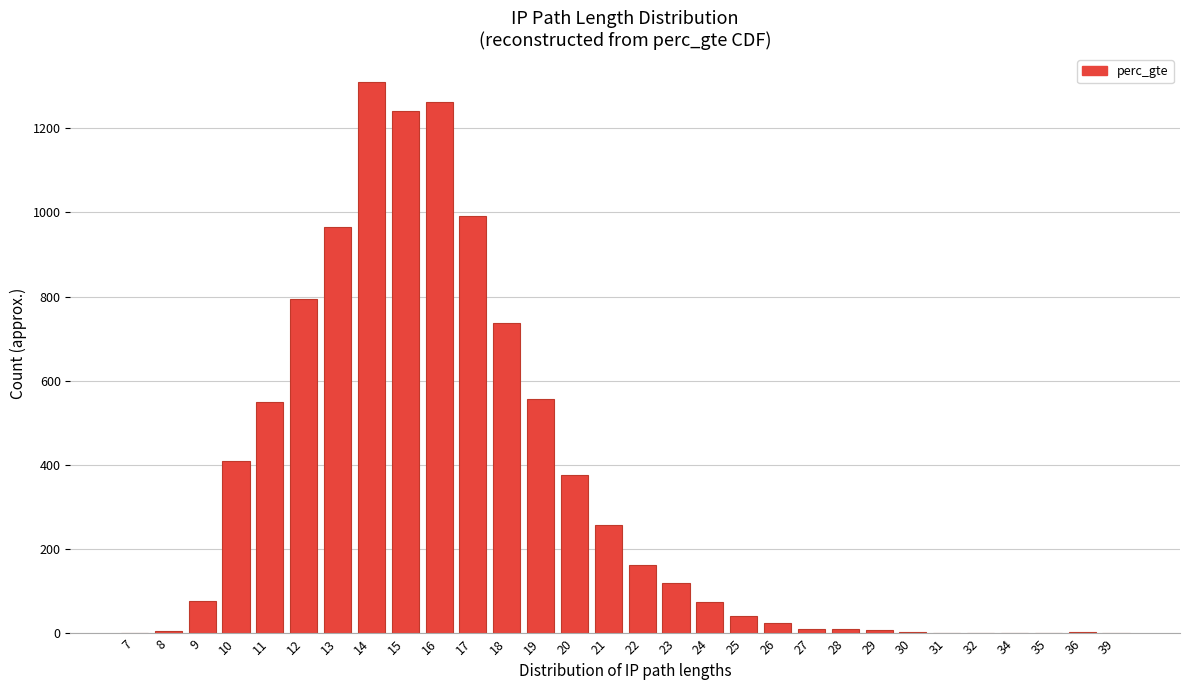

What is the maximum value shown in the chart?

1311.0